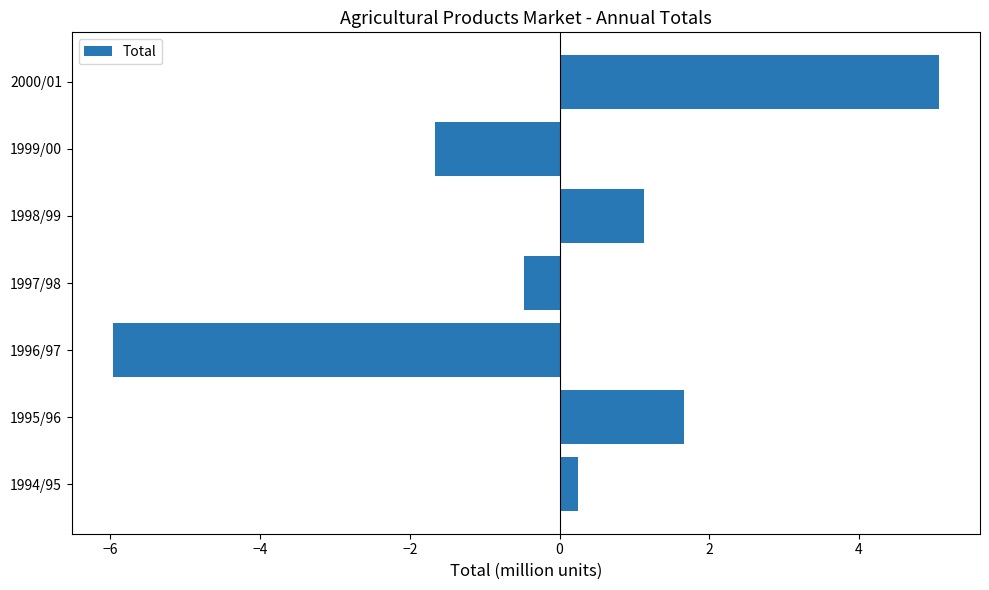

Where is the data nearest to the value 0?

1994/95